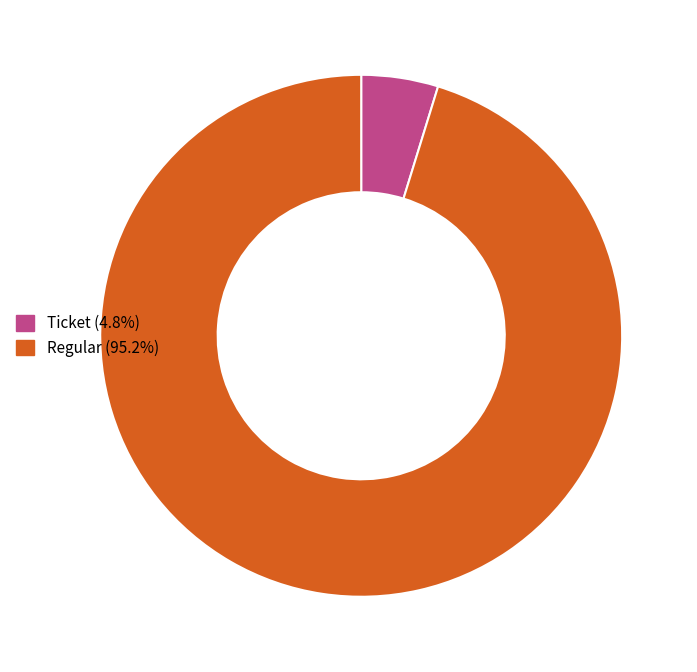

Is there a majority slice in this chart?

Yes